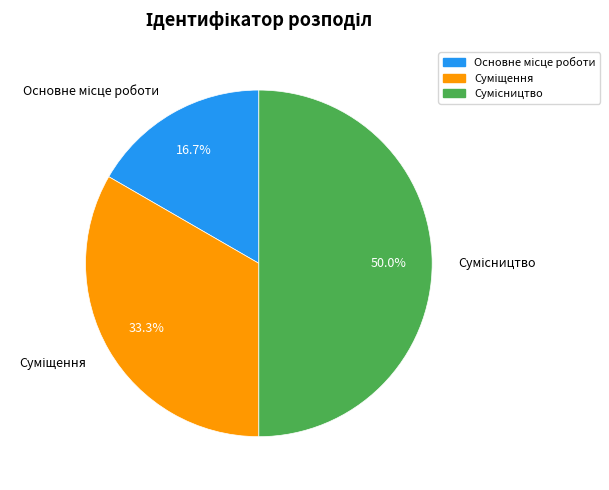

Approximately how many times larger is the value at Сумісництво compared to Суміщення?

1.5